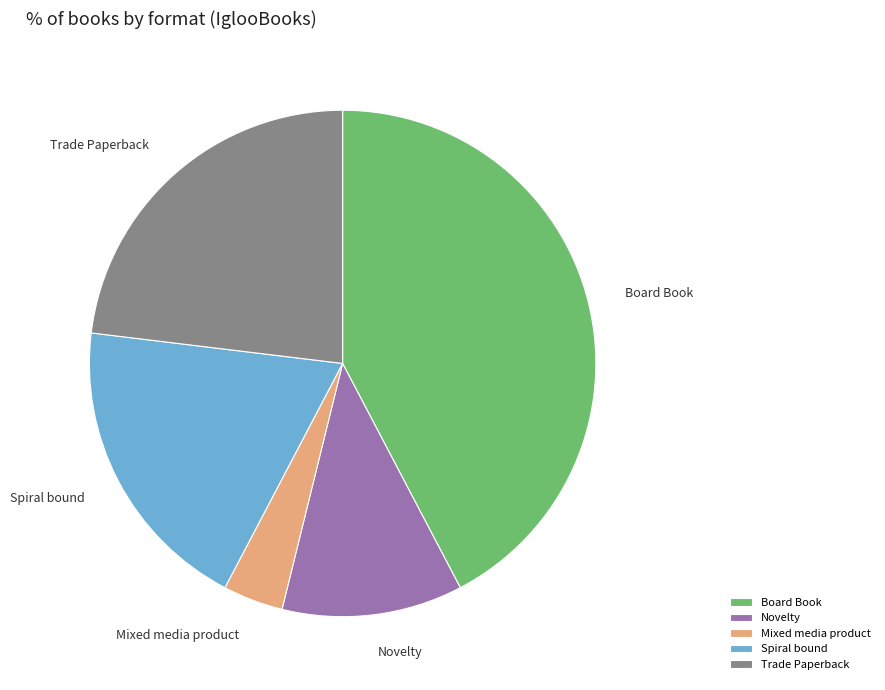

What is the ratio of the value at Board Book to the value at Trade Paperback?

1.8